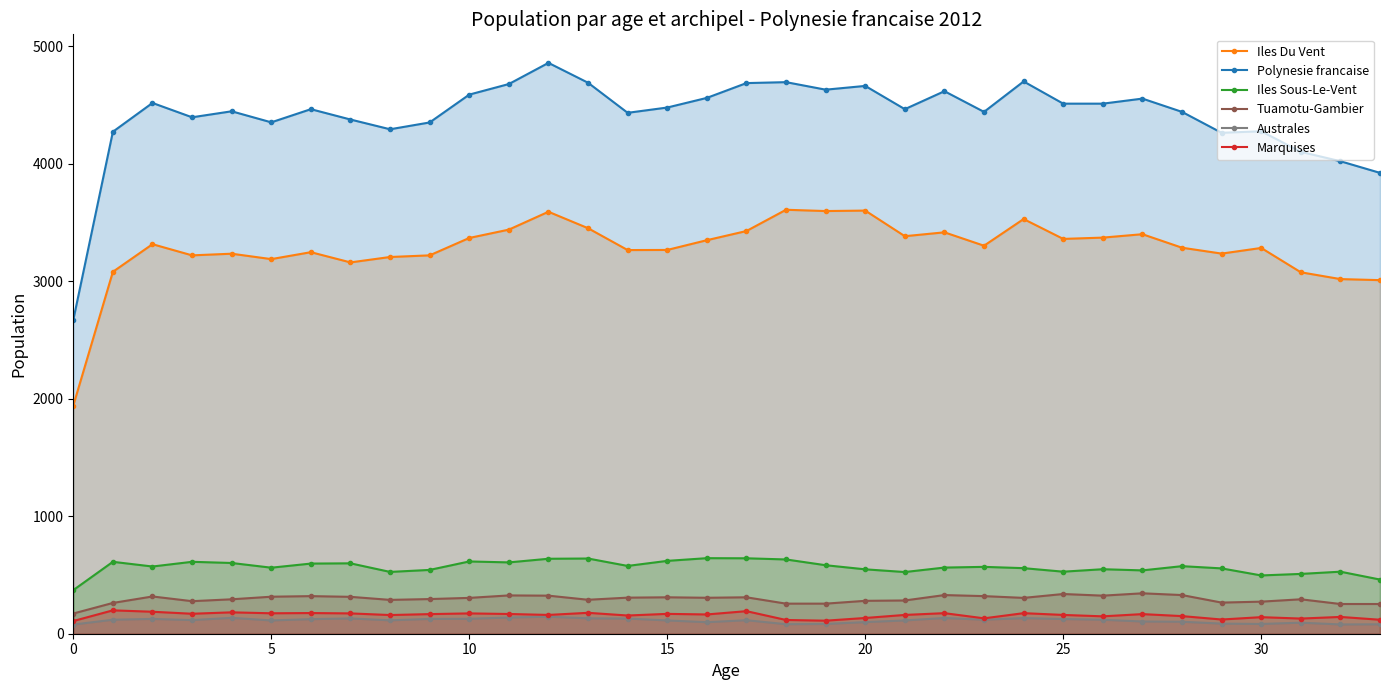

True or false: Polynesie francaise has a value of 2750 at 12.

False